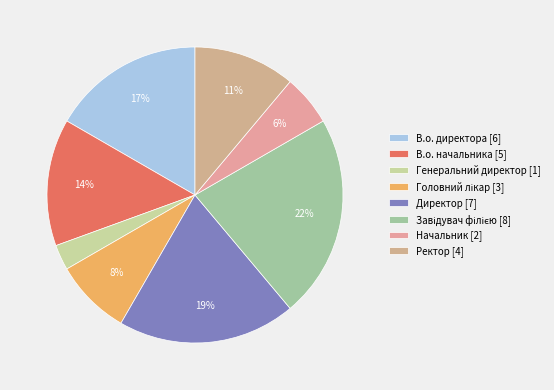

How many slices are in this pie chart?

8